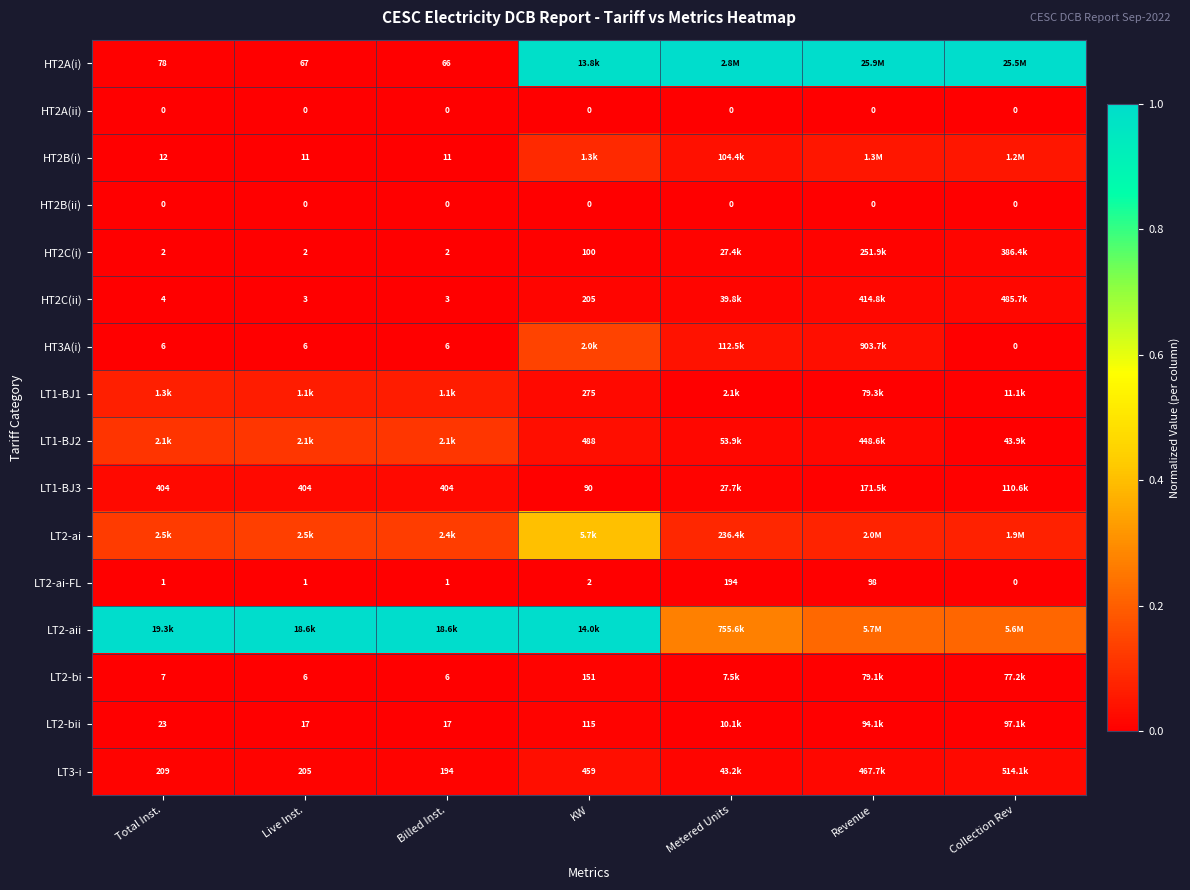

True or false: LT1-BJ1 has a value of 0.0 at Metered Units.

True